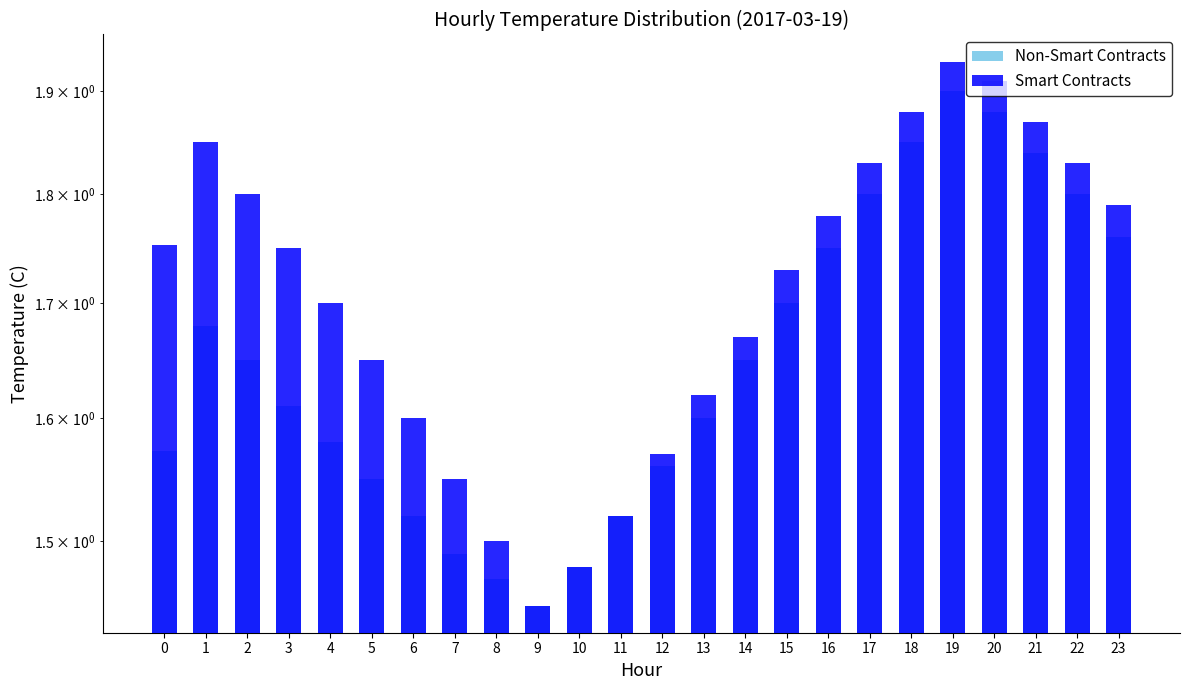

Which category has the highest value in the Non-Smart Contracts series?

19